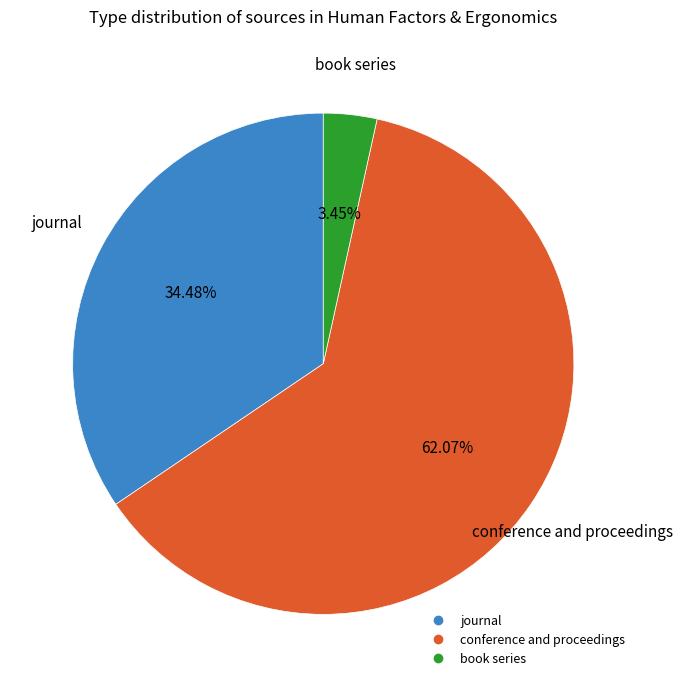

How many slices are in this pie chart?

3